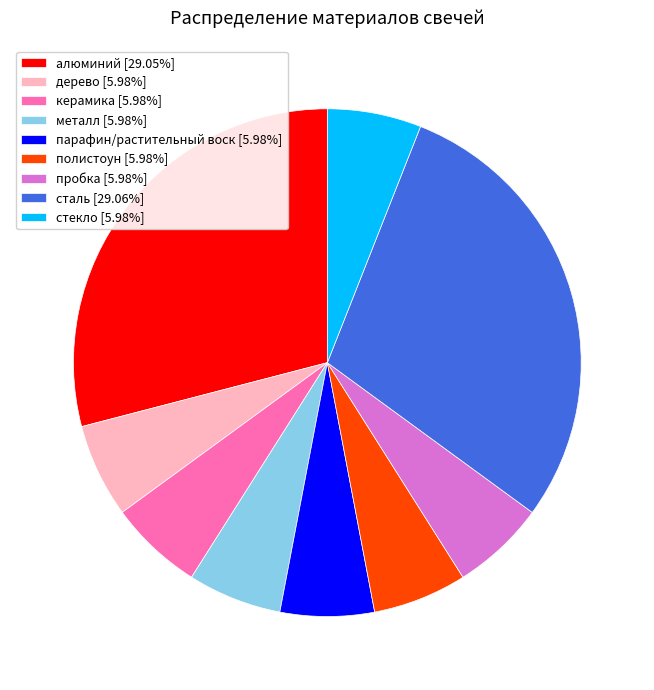

Is the sum of металл [5.98%] and алюминий [29.05%] greater than half?

No